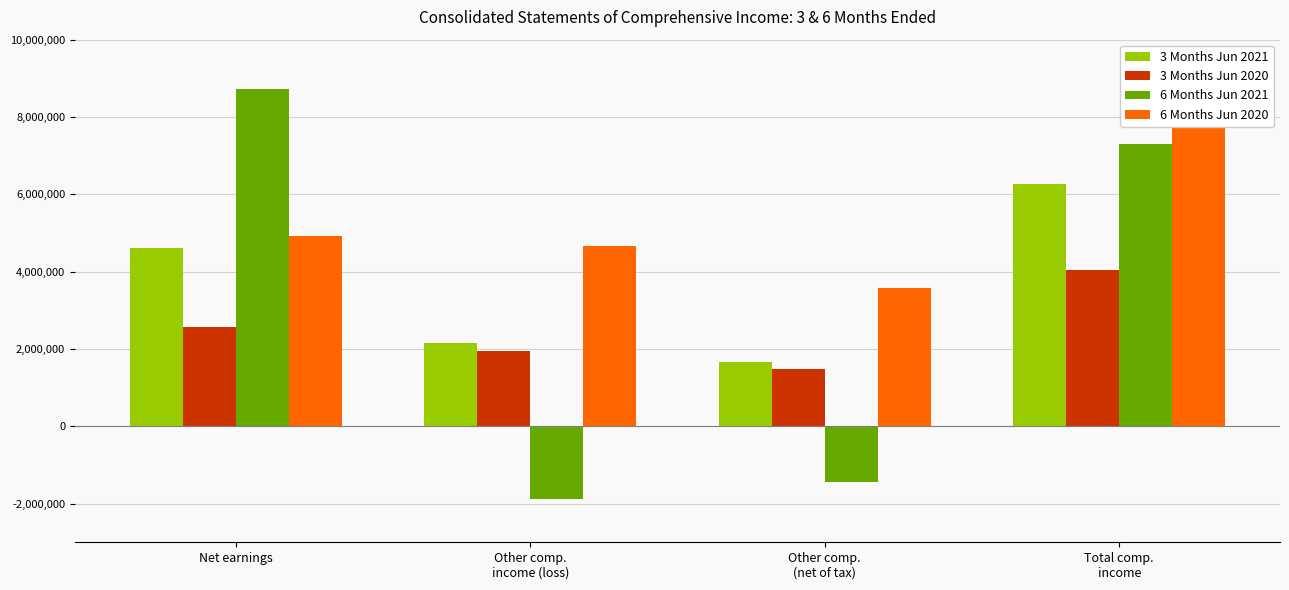

What is the label of the 4th bar from the right?

Net earnings